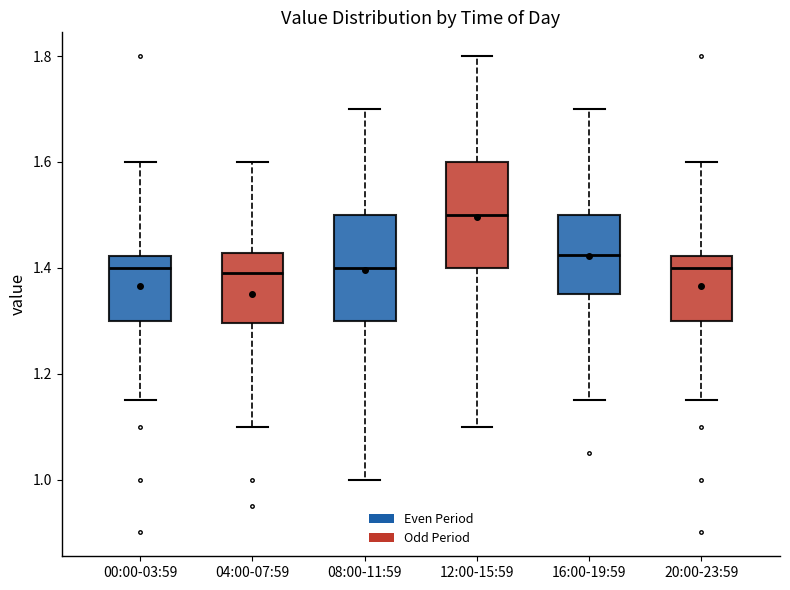

Reading left to right, transcribe this box plot: for each box, give where its median line is, the range the box spans, and where its two whiskers end, as read against the y-axis. The values are not printed on the chart, so give them approximately, as read against the axis.

00:00-03:59: median 1.40, box 1.30 to 1.42, whiskers 1.16 to 1.60
04:00-07:59: median 1.40, box 1.30 to 1.42, whiskers 1.10 to 1.60
08:00-11:59: median 1.40, box 1.30 to 1.50, whiskers 1.00 to 1.70
12:00-15:59: median 1.50, box 1.40 to 1.60, whiskers 1.10 to 1.80
16:00-19:59: median 1.42, box 1.36 to 1.50, whiskers 1.16 to 1.70
20:00-23:59: median 1.40, box 1.30 to 1.42, whiskers 1.16 to 1.60